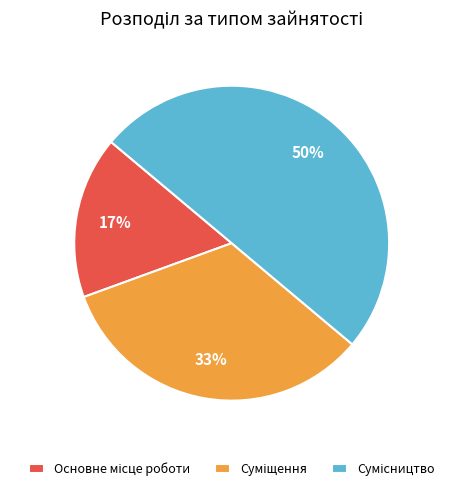

To the nearest percent, what is the difference between the largest and smallest slice percentages?

33%